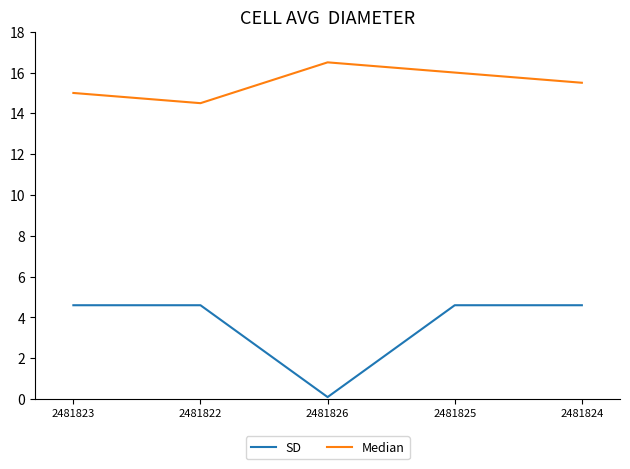

What is the difference between the maximum and minimum values in the Median series?

2.0